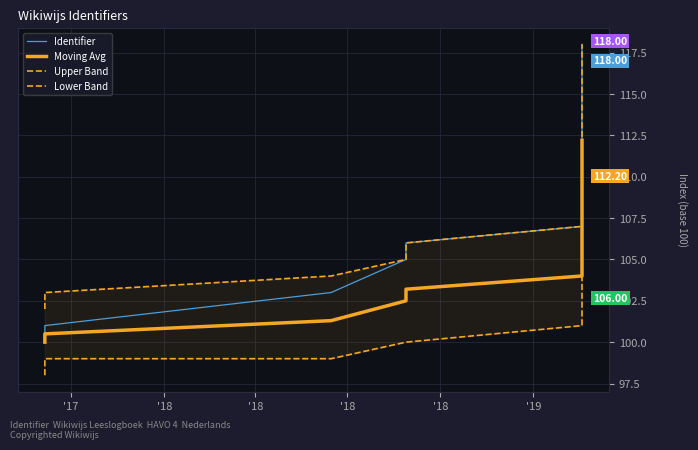

What is the difference between the highest and lowest values at '18?

4.0